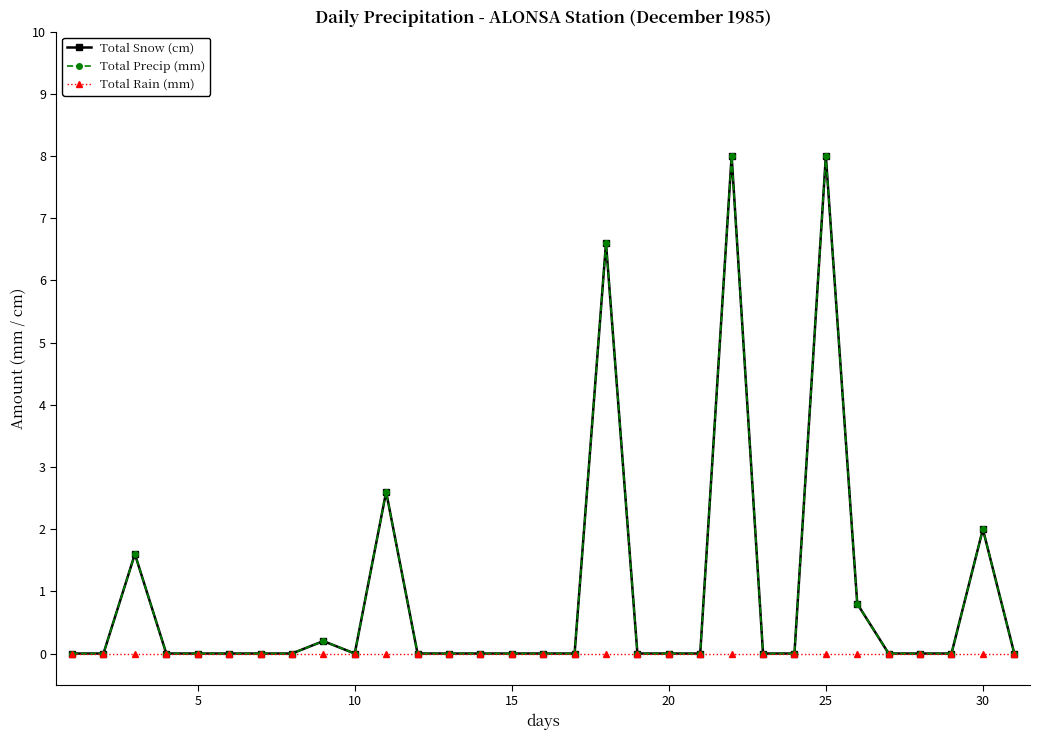

True or false: Total Snow (cm) has more than 0 points higher than both neighbors.

True